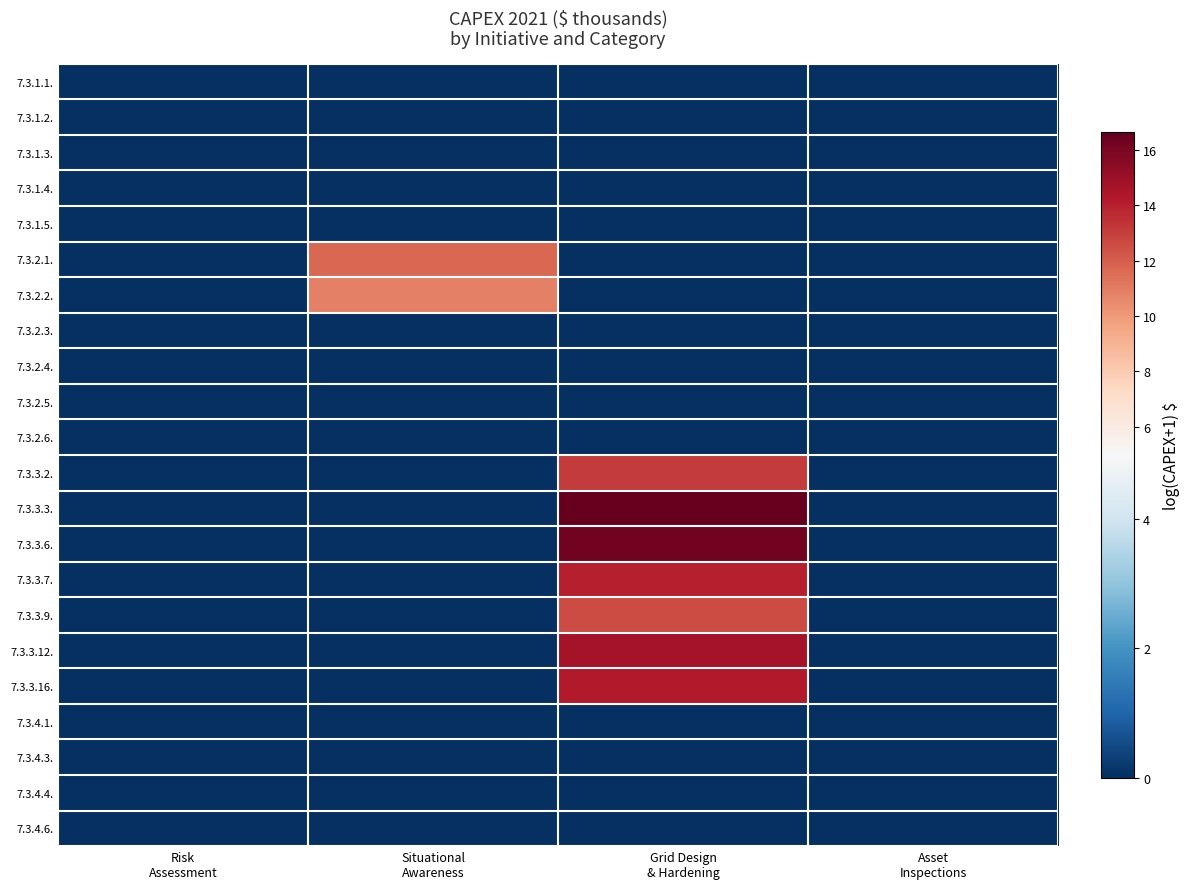

Which series has the largest range (max minus min)?

7.3.3.3.